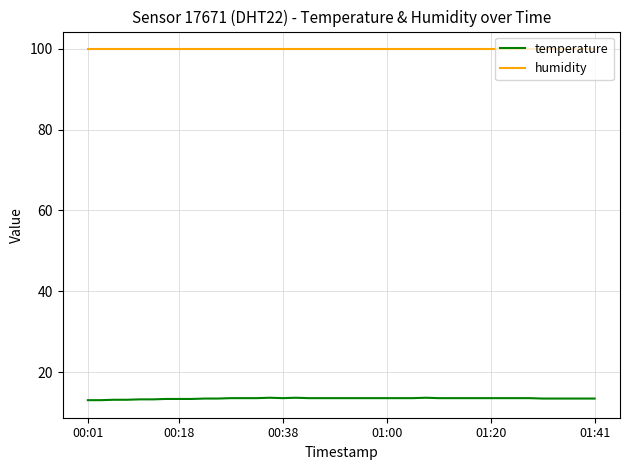

What is the minimum value shown in the chart?

13.1